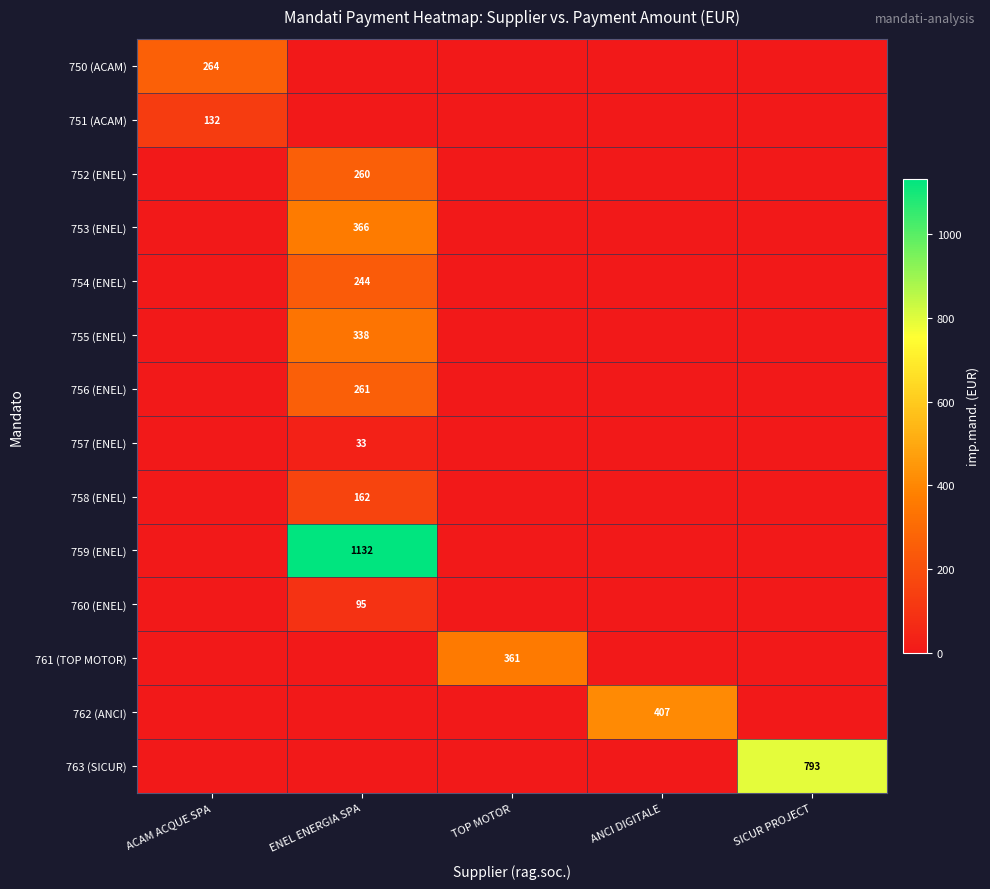

The 754 (ENEL) series shows 382 at ENEL ENERGIA SPA. True or false?

False